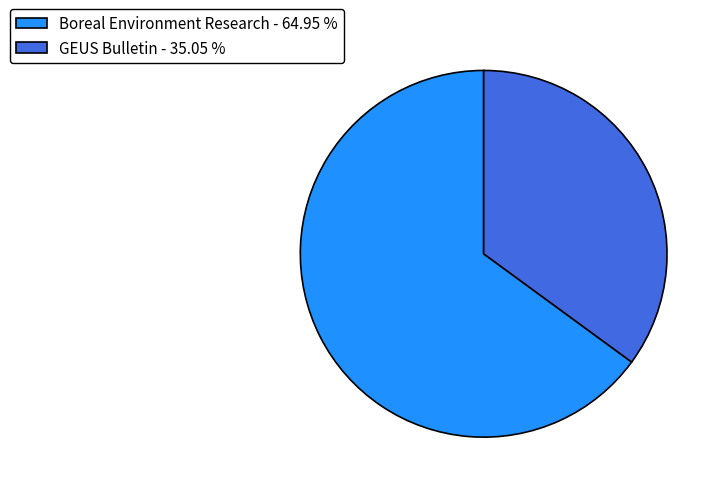

True or false: Boreal Environment Research accounts for 73% of the total.

False